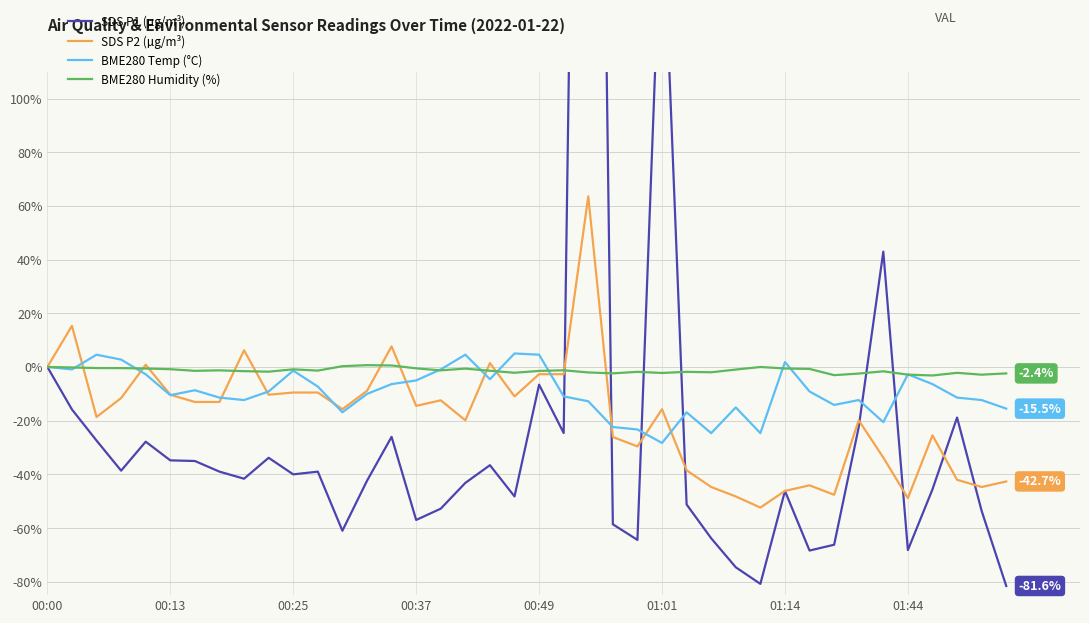

At which label does SDS_P2 first exceed -14?

00:00